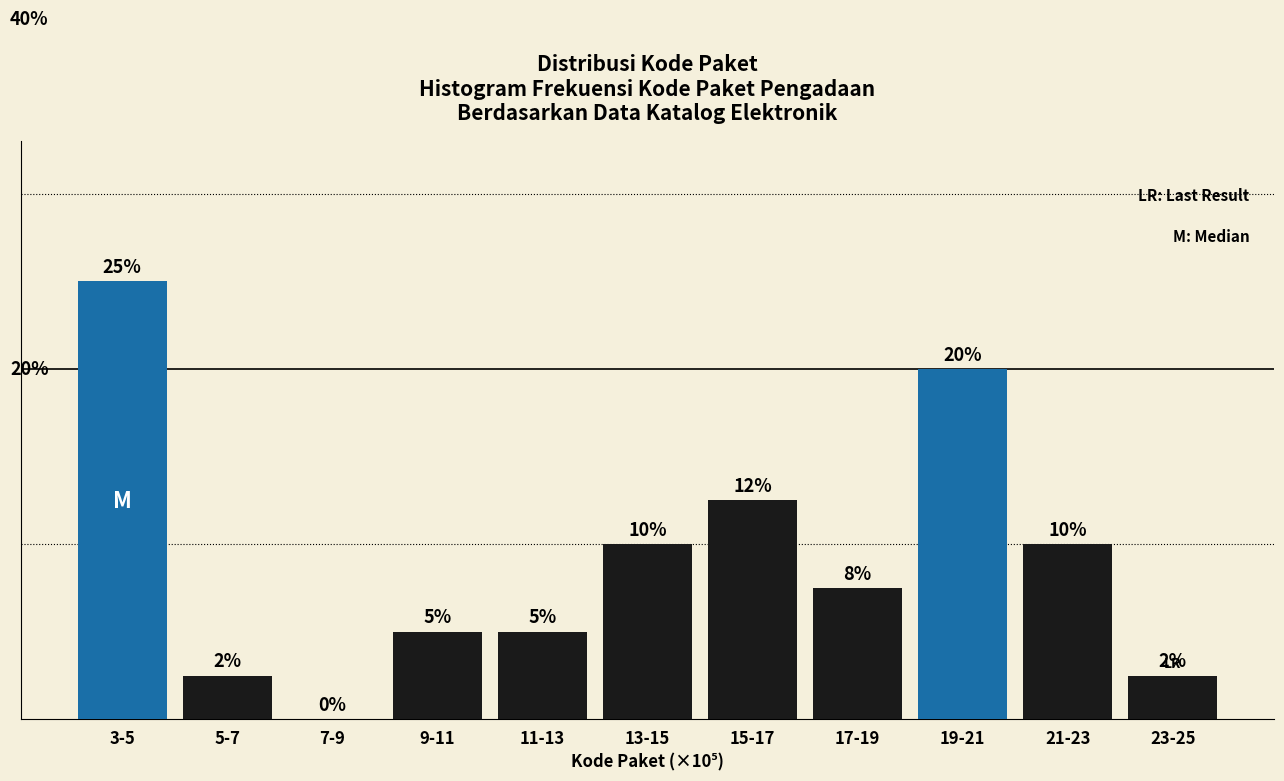

Which category has the highest value across all series?

3-5